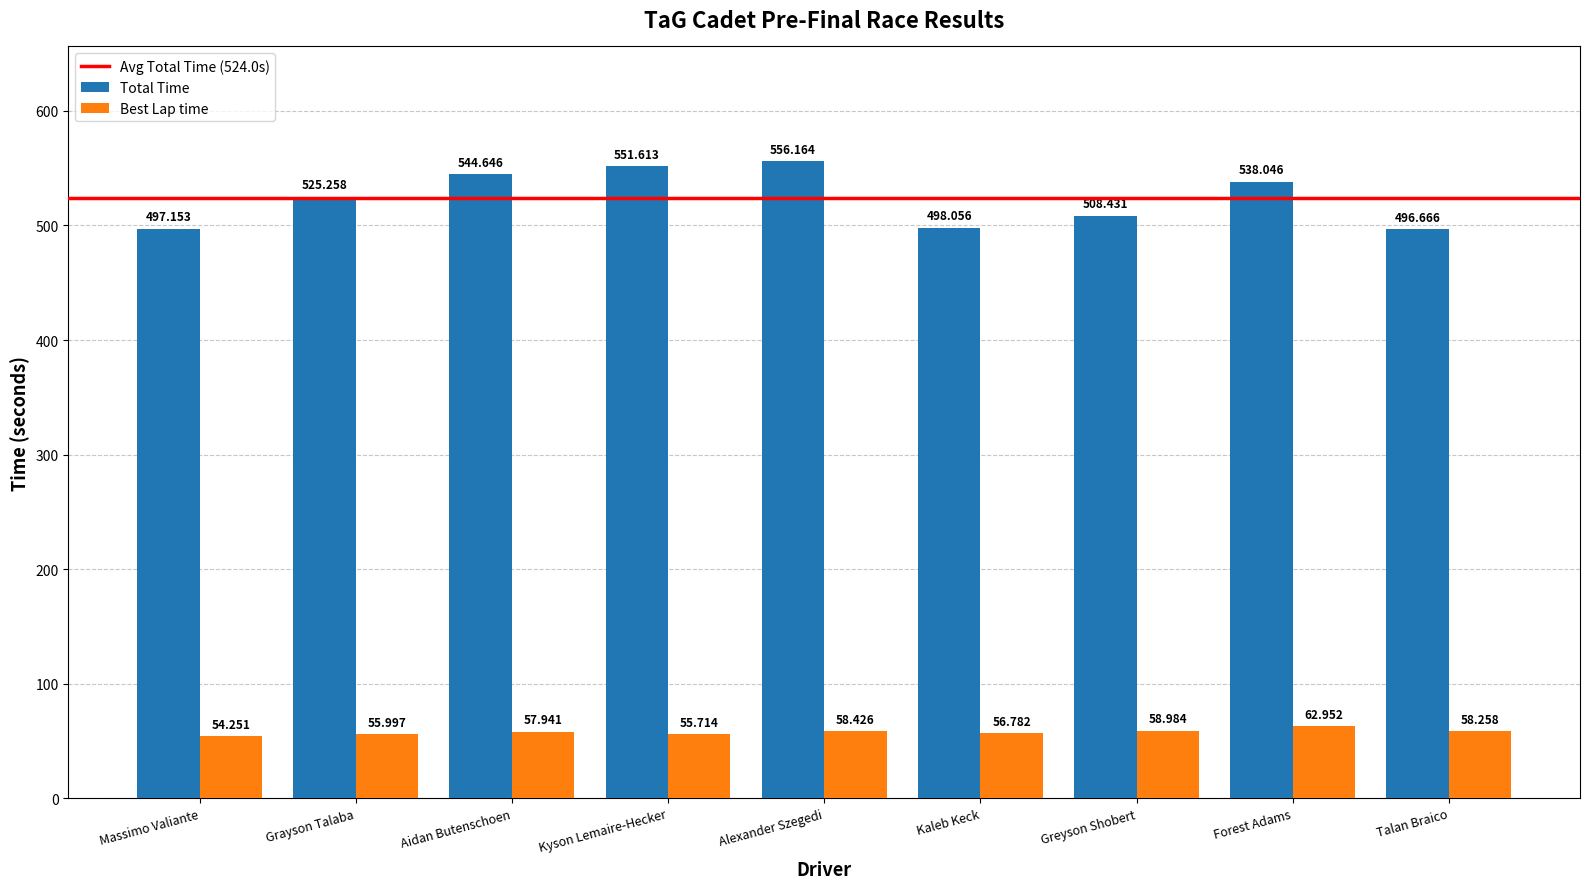

Count the number of data series in this chart.

2